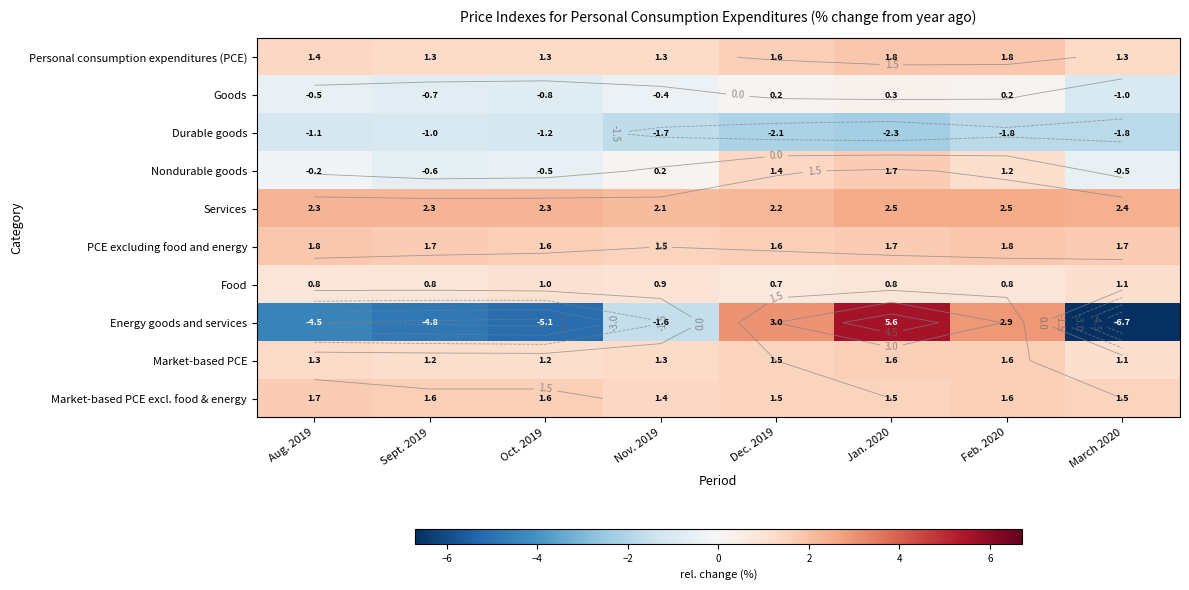

True or false: Energy goods and services has a value of -6.7 at March 2020.

True